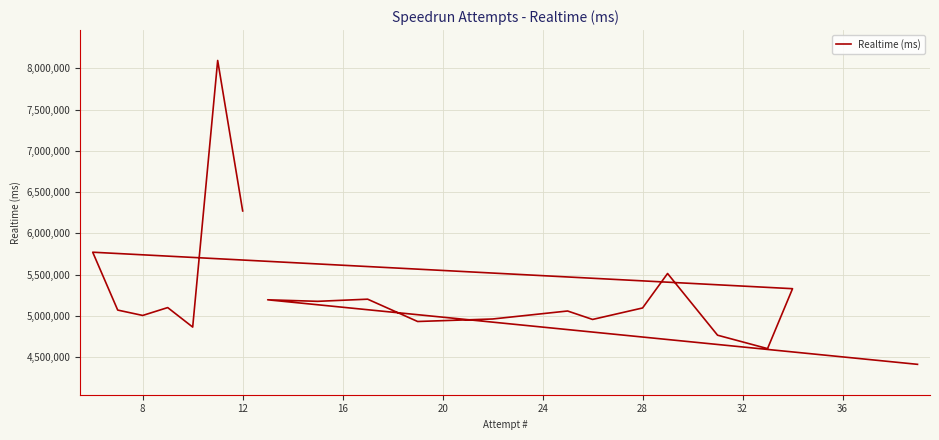

What is the sum of all values?

105357970